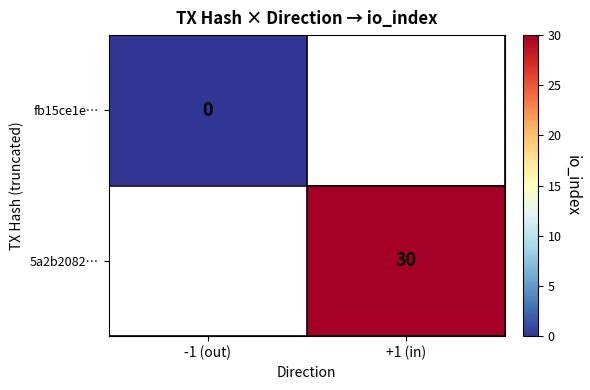

Is the value of fb15ce1e… at -1 (out) greater than the value of 5a2b2082… at +1 (in)?

No